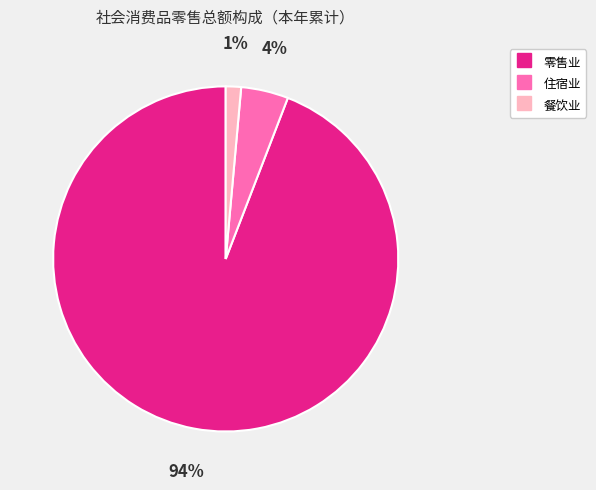

To the nearest percent, what is the difference between the 餐饮业 and 住宿业 slice percentages?

3%